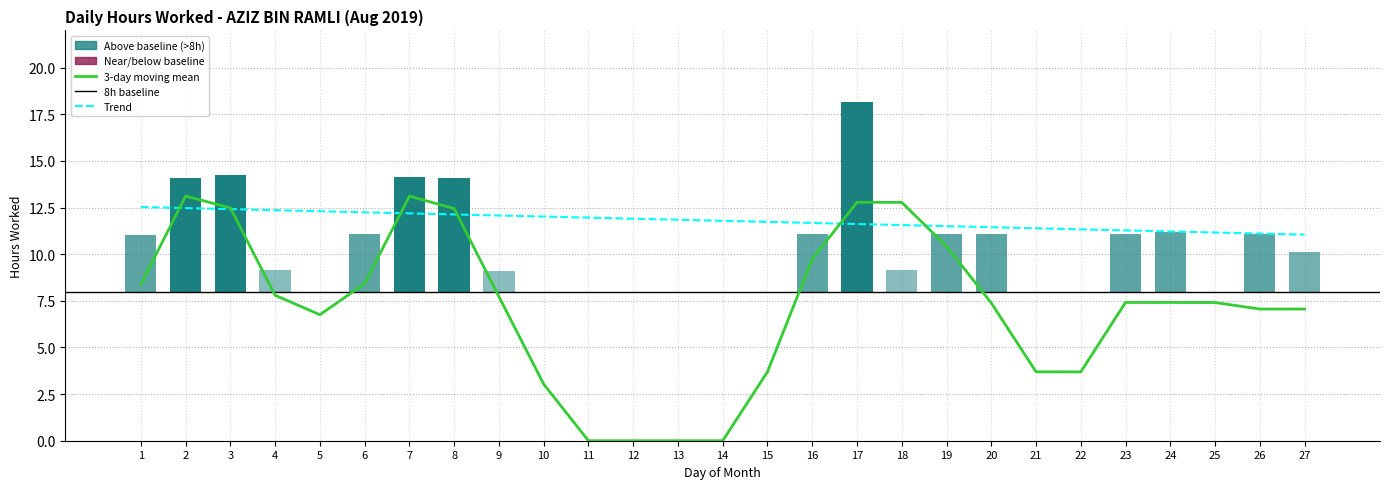

List the labels in order of value, smallest first.

5, 10, 11, 12, 13, 14, 15, 21, 22, 25, 9, 18, 4, 27, 1, 26, 19, 23, 16, 20, 6, 24, 2, 8, 7, 3, 17